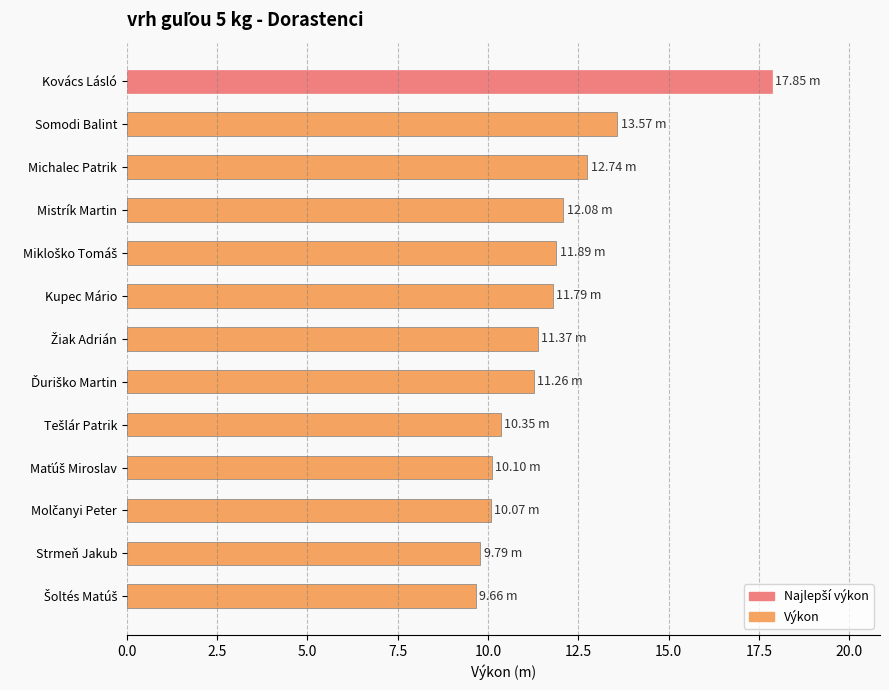

Are the bars grouped side by side (vs. stacked)?

No